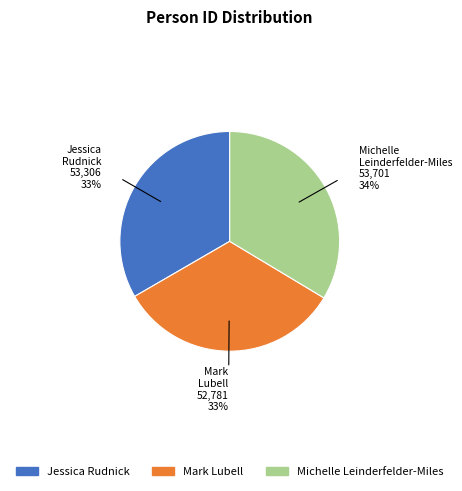

Combined, do Mark Lubell and Michelle Leinderfelder-Miles account for over 50%?

Yes